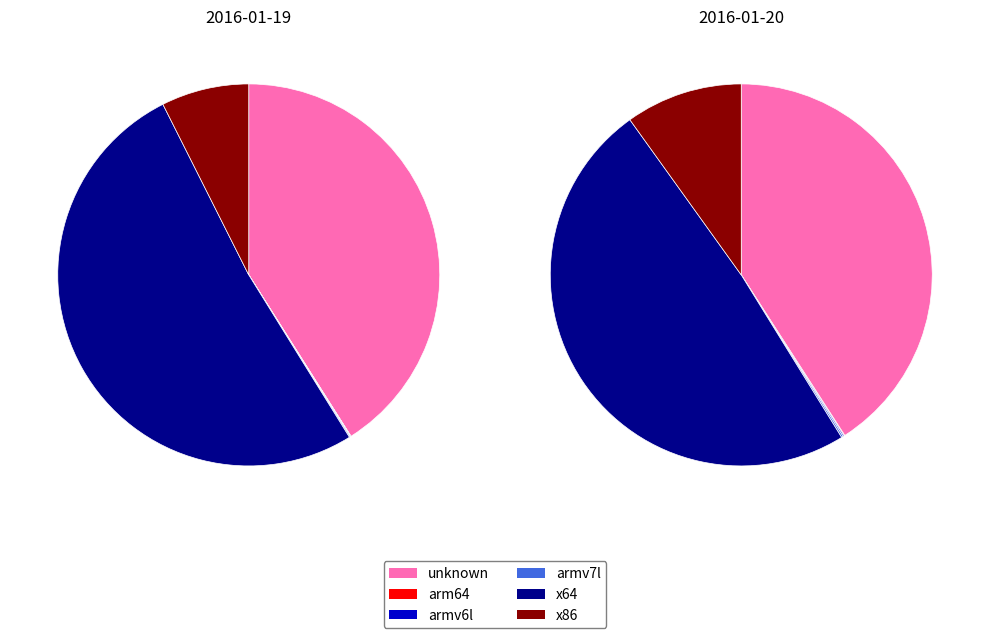

Is it true that x64 is 57% of the pie?

False